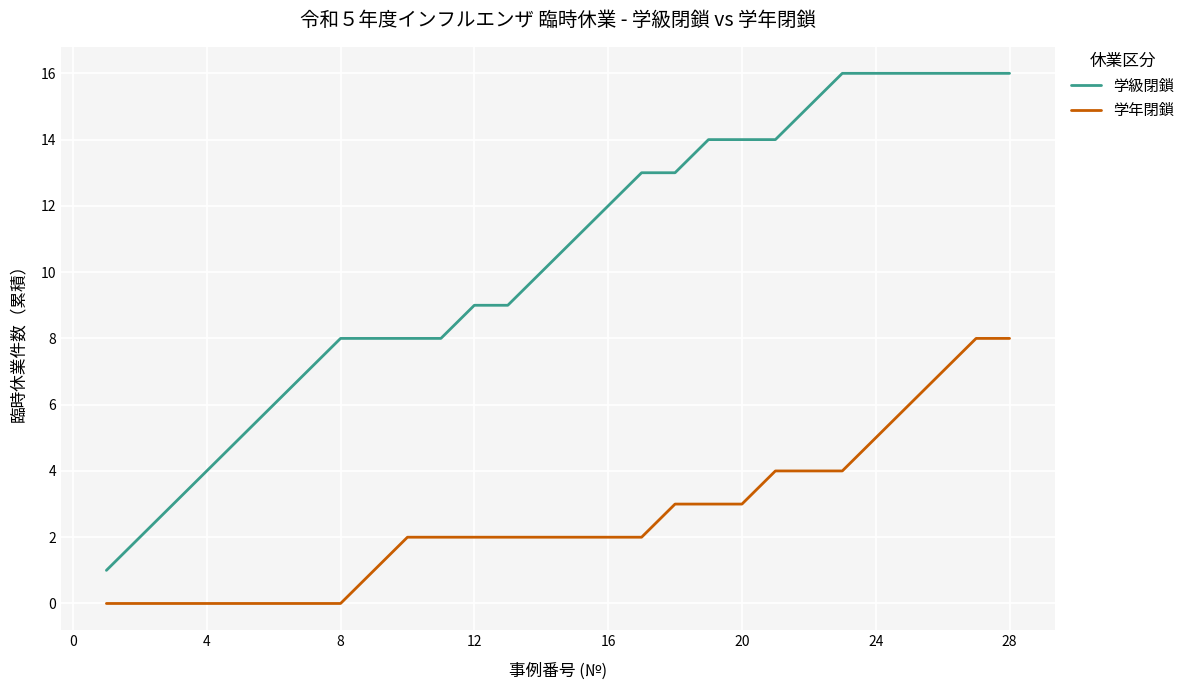

What is the sum of all 学級閉鎖 values?

290